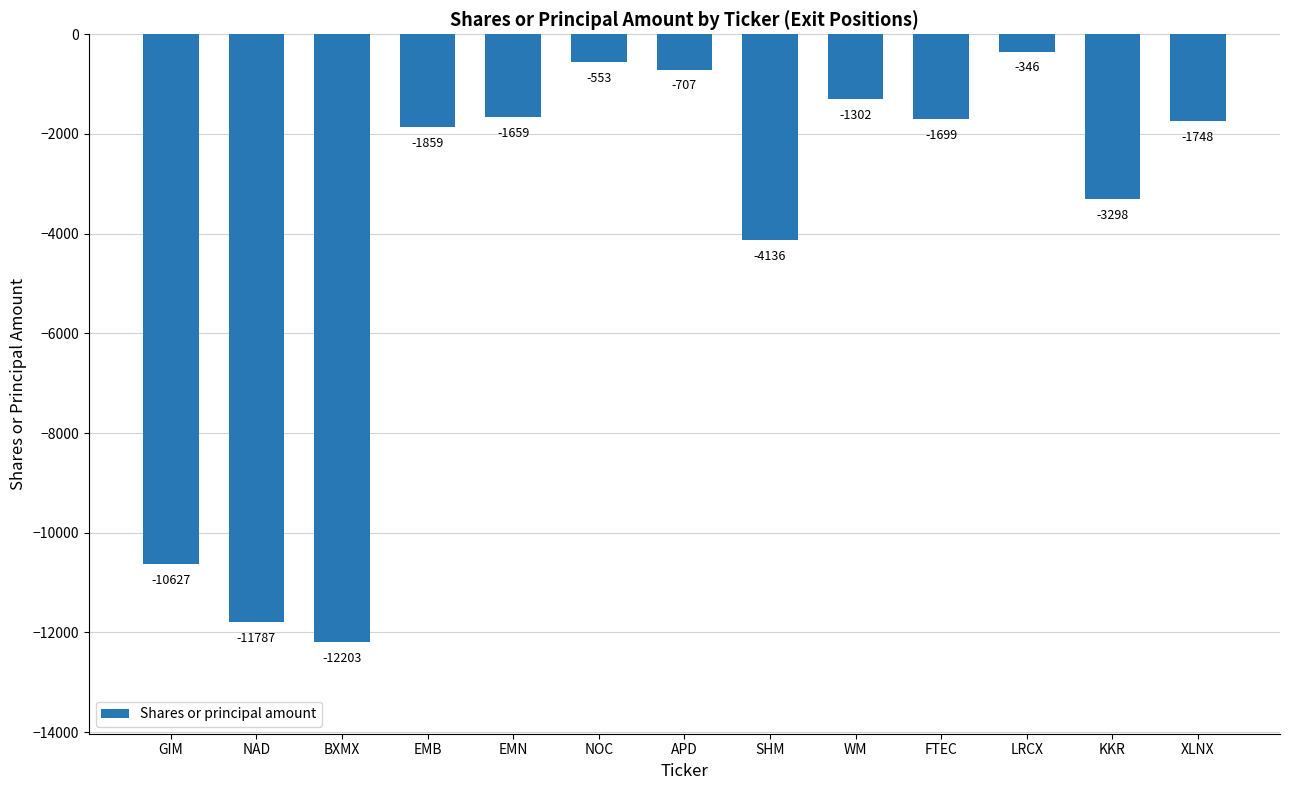

What is the sum of the values at NOC and APD?

-1260